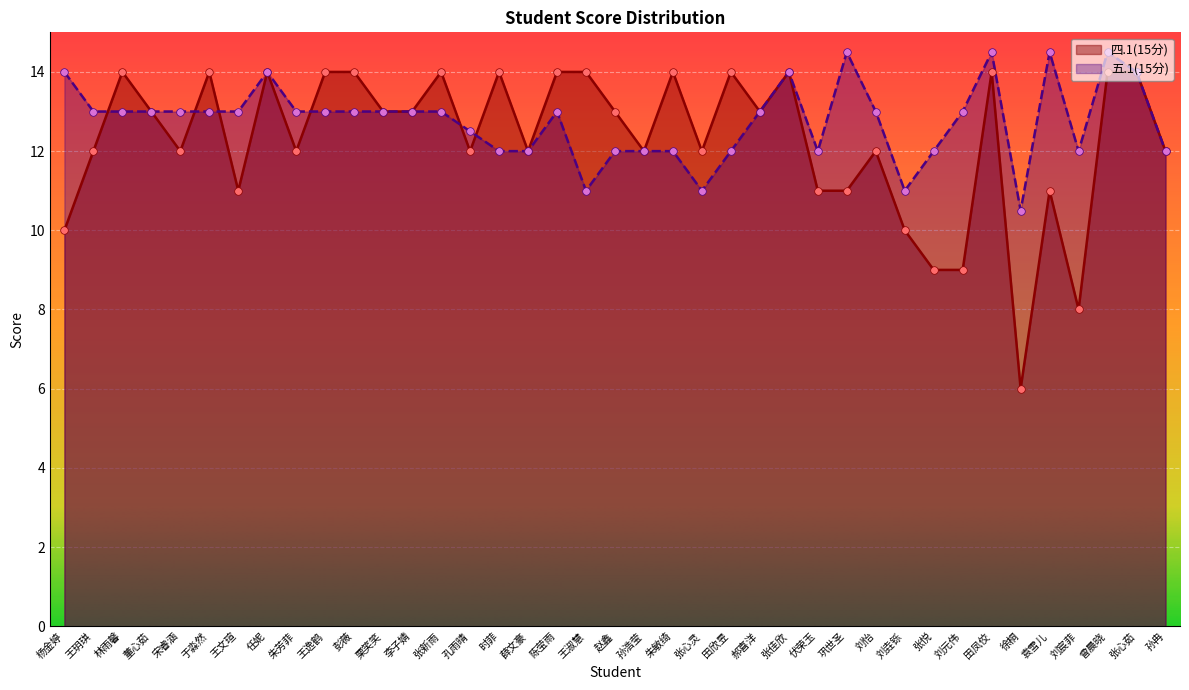

At which category is the sum across all series the highest?

田凤佼